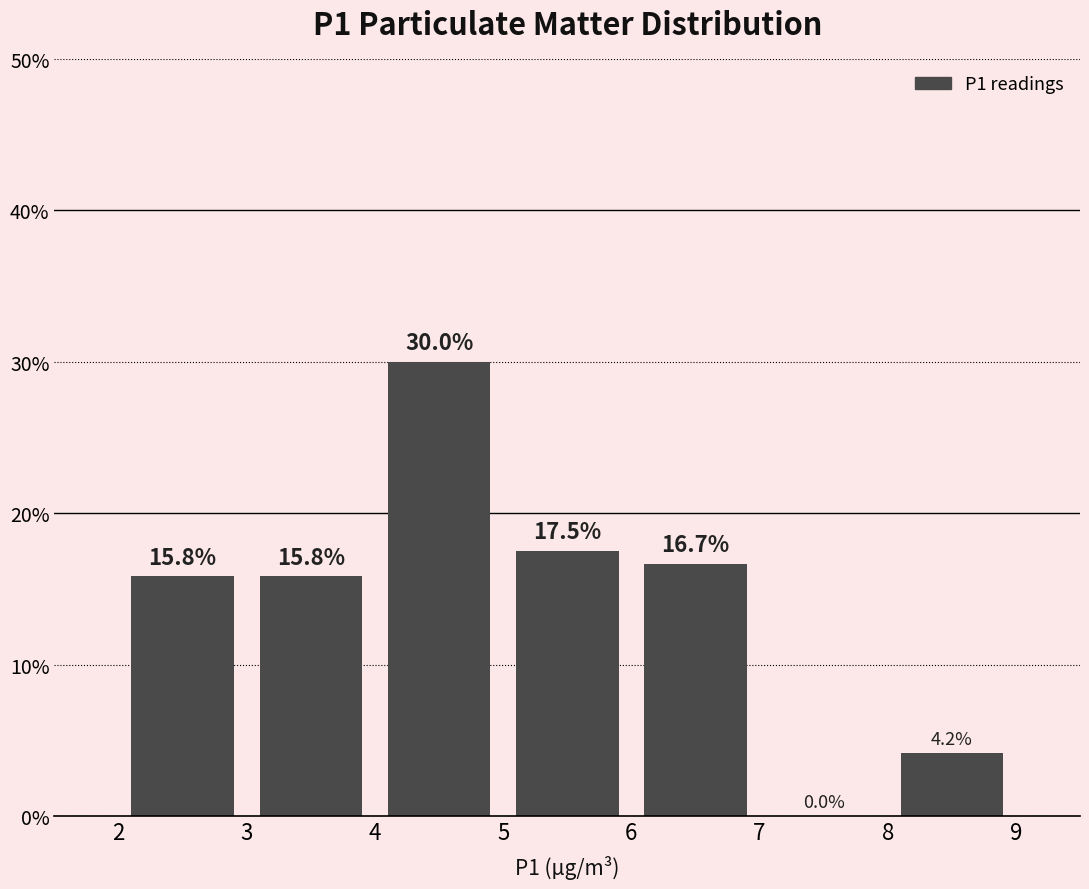

Reading left to right, transcribe this chart: for each bar, give the range it covers on the x-axis and its height.

2 to 3: 15.8
3 to 4: 15.8
4 to 5: 30.0
5 to 6: 17.5
6 to 7: 16.7
7 to 8: 0.0
8 to 9: 4.2